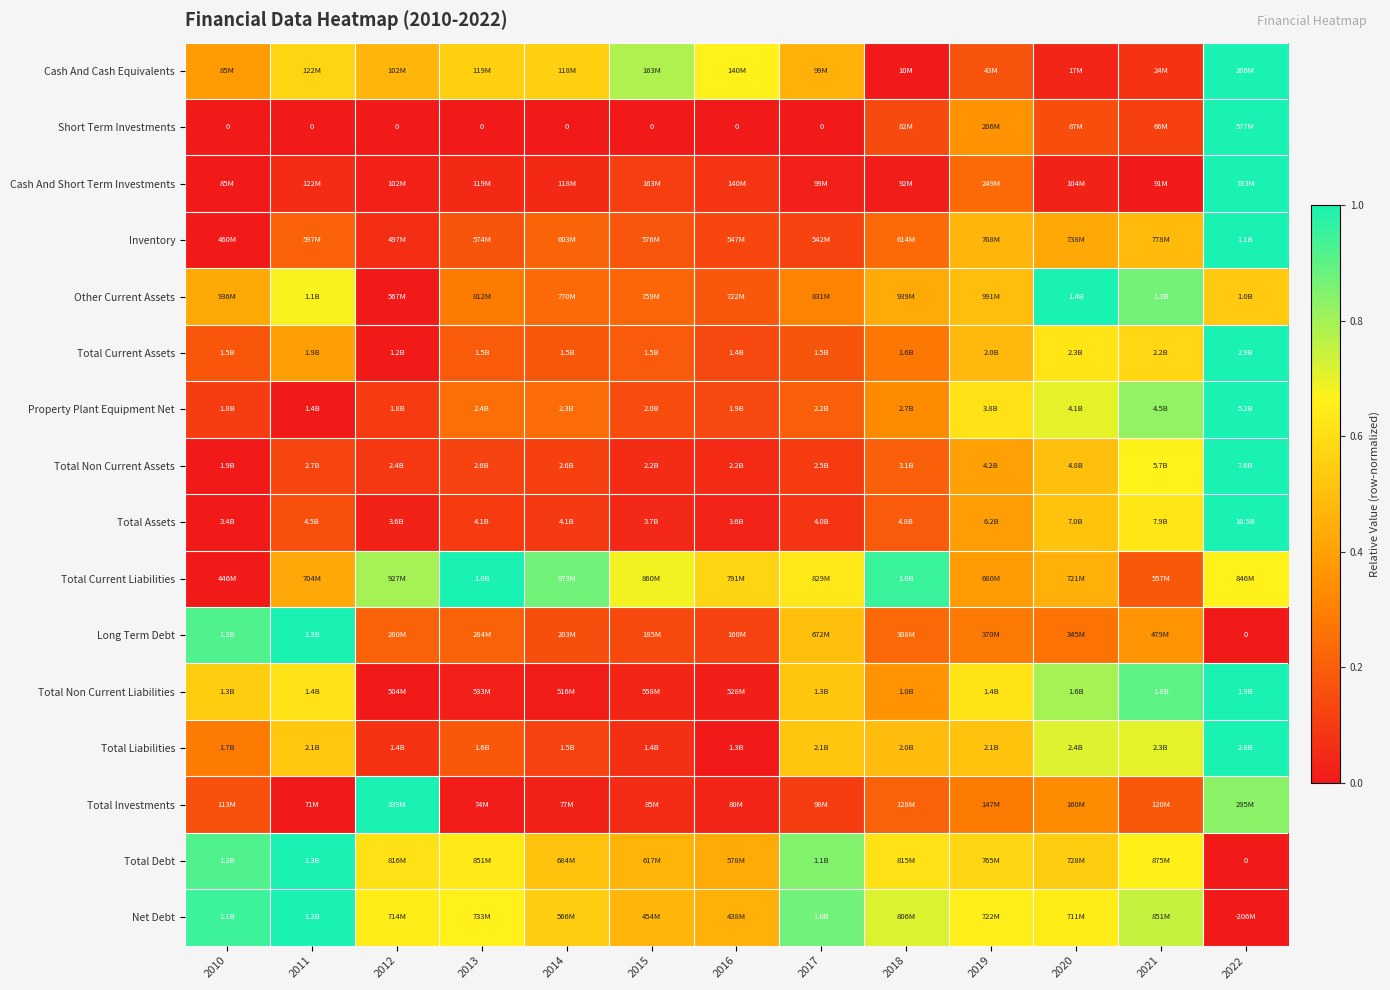

Where is Total Debt nearest to the value 0?

2022